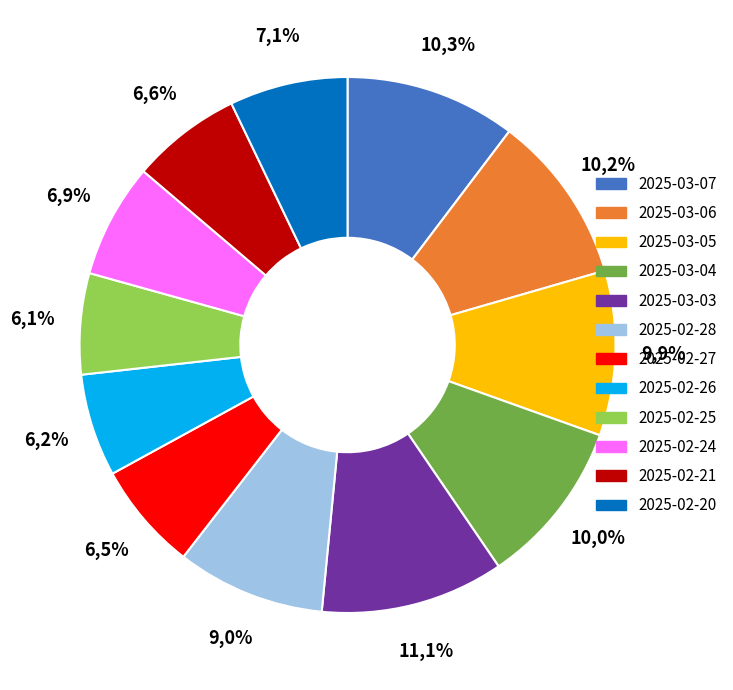

Which slice is the largest?

2025-03-03